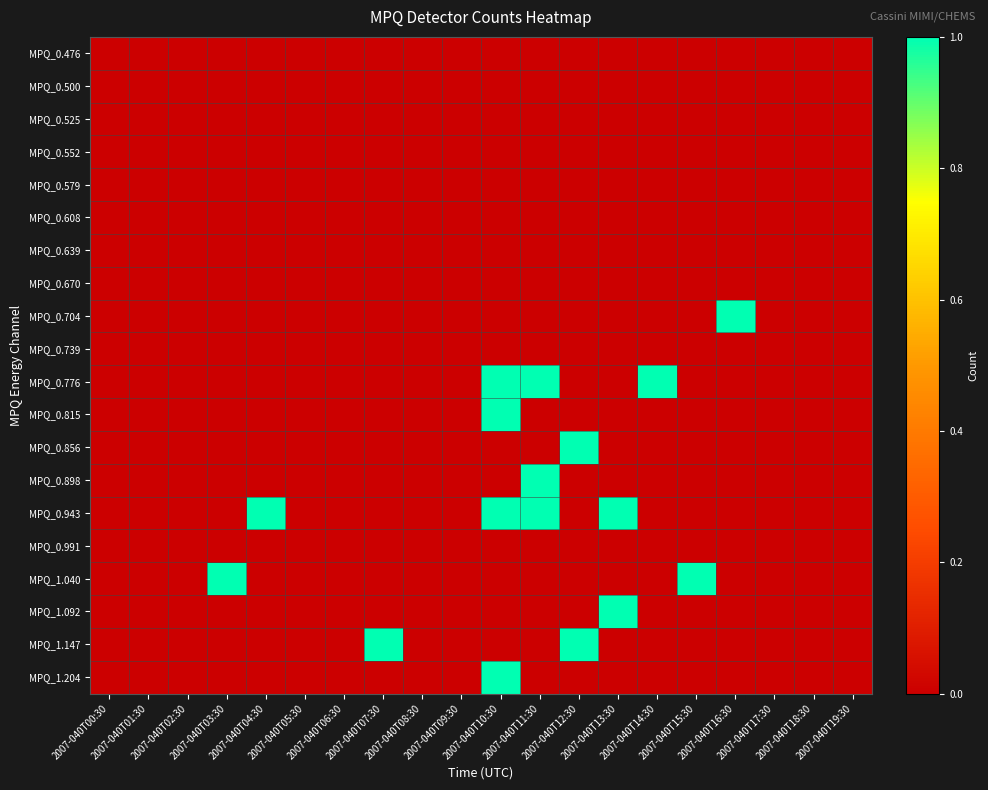

Which category has the lowest value across all series?

2007-040T00:30